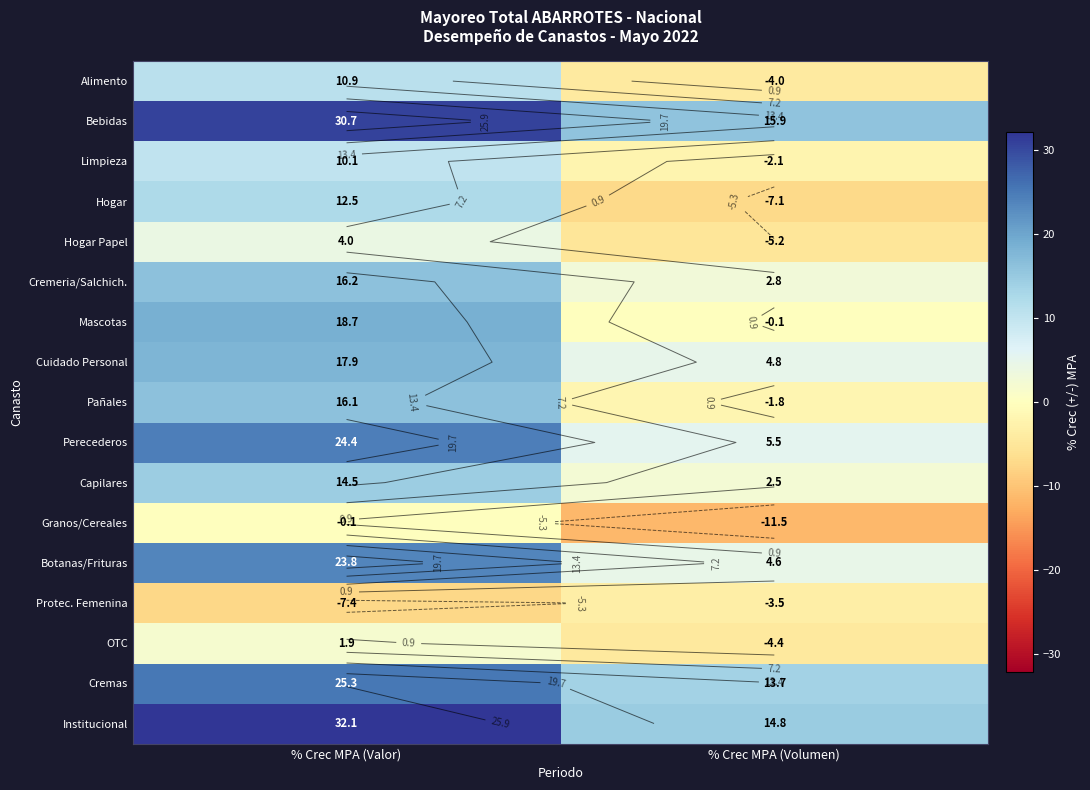

Which label corresponds to the largest value in the chart?

% Crec MPA (Valor)